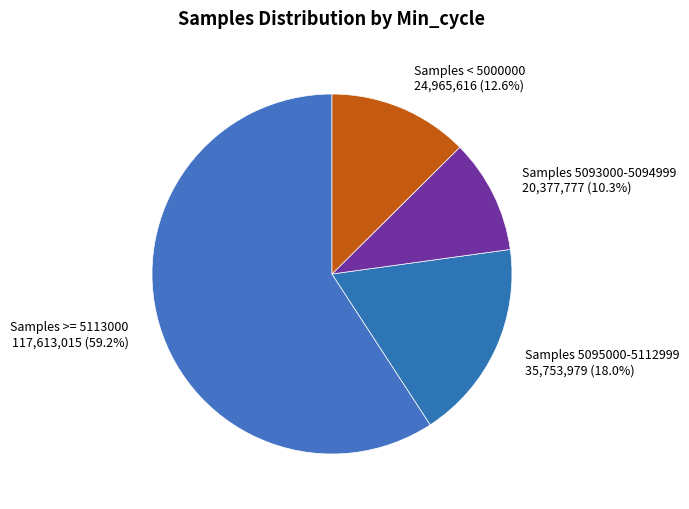

Count the number of slices in the pie.

4